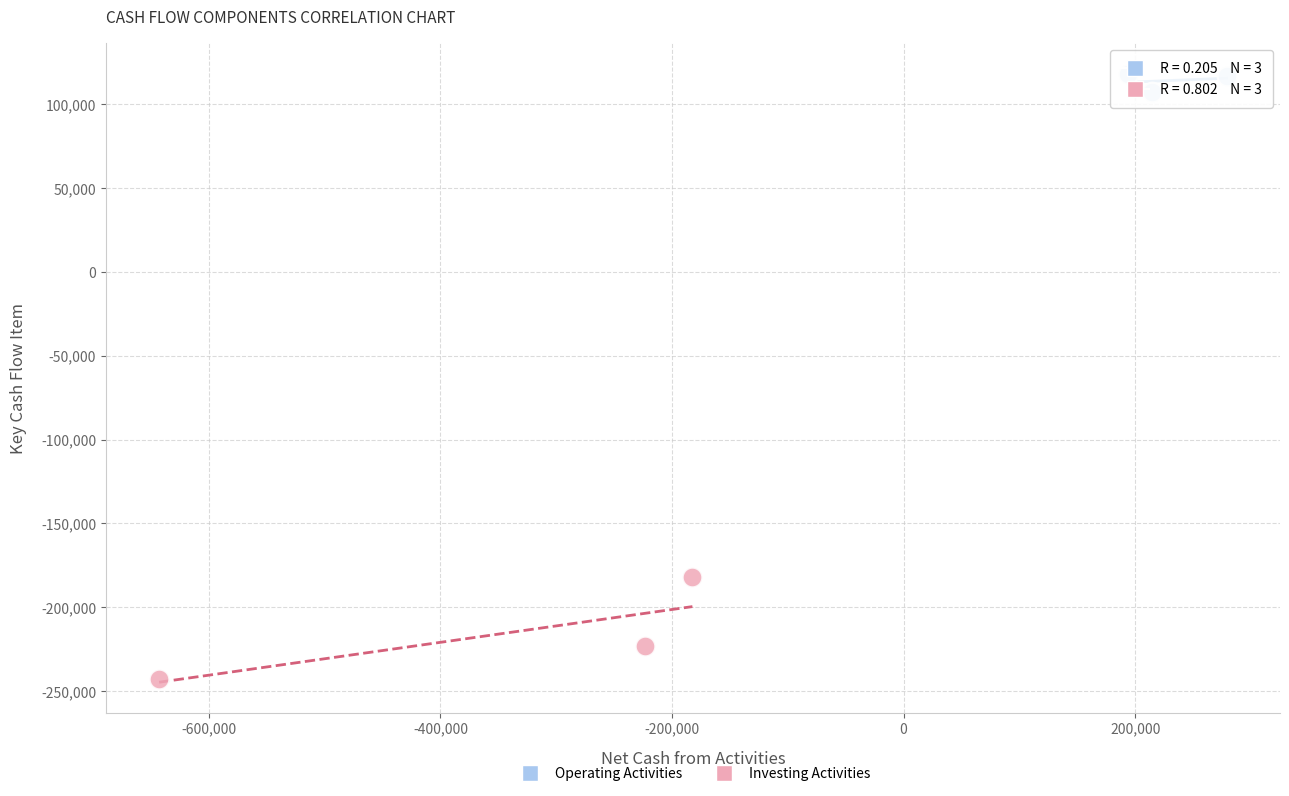

Which series contains the lowest Y value?

Investing Activities